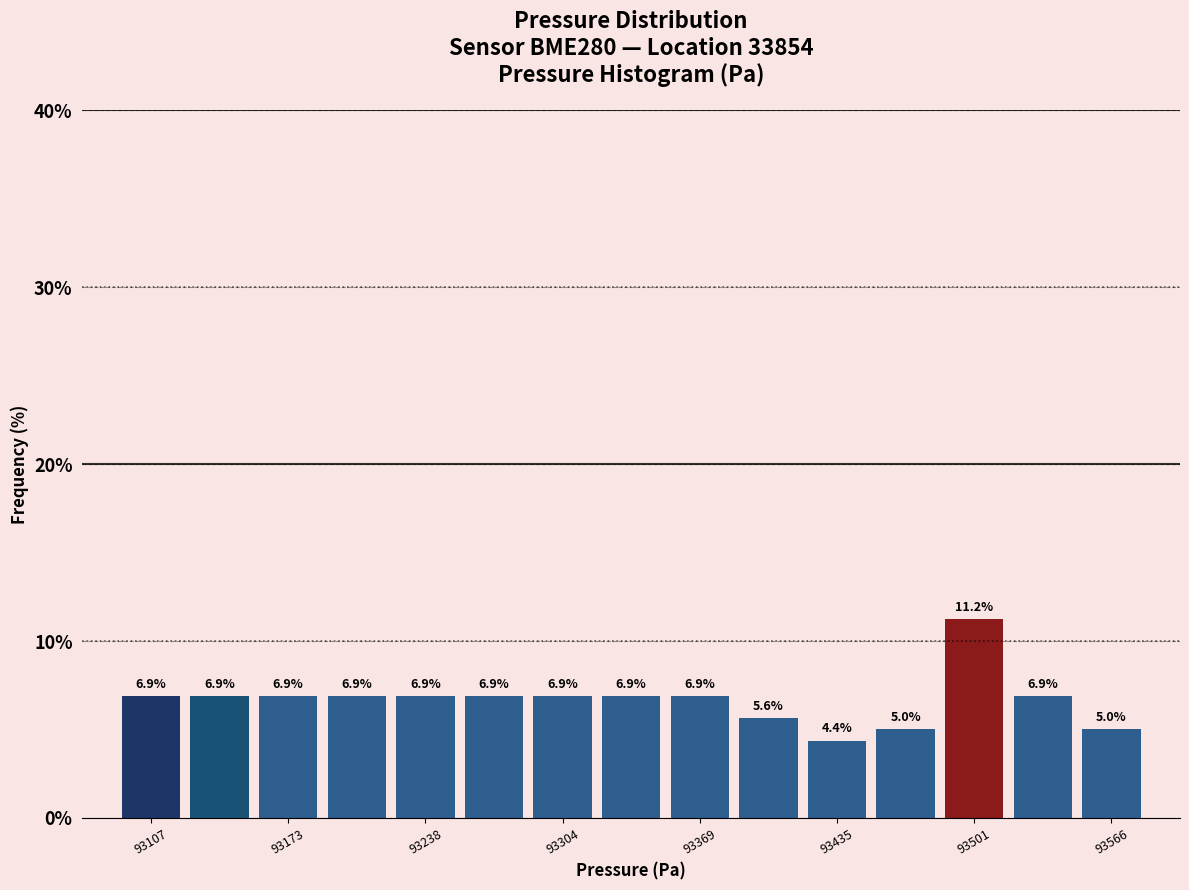

Around what value on the x-axis is the tallest bar? Give the approximate position of its centre, as read against the axis.

93500